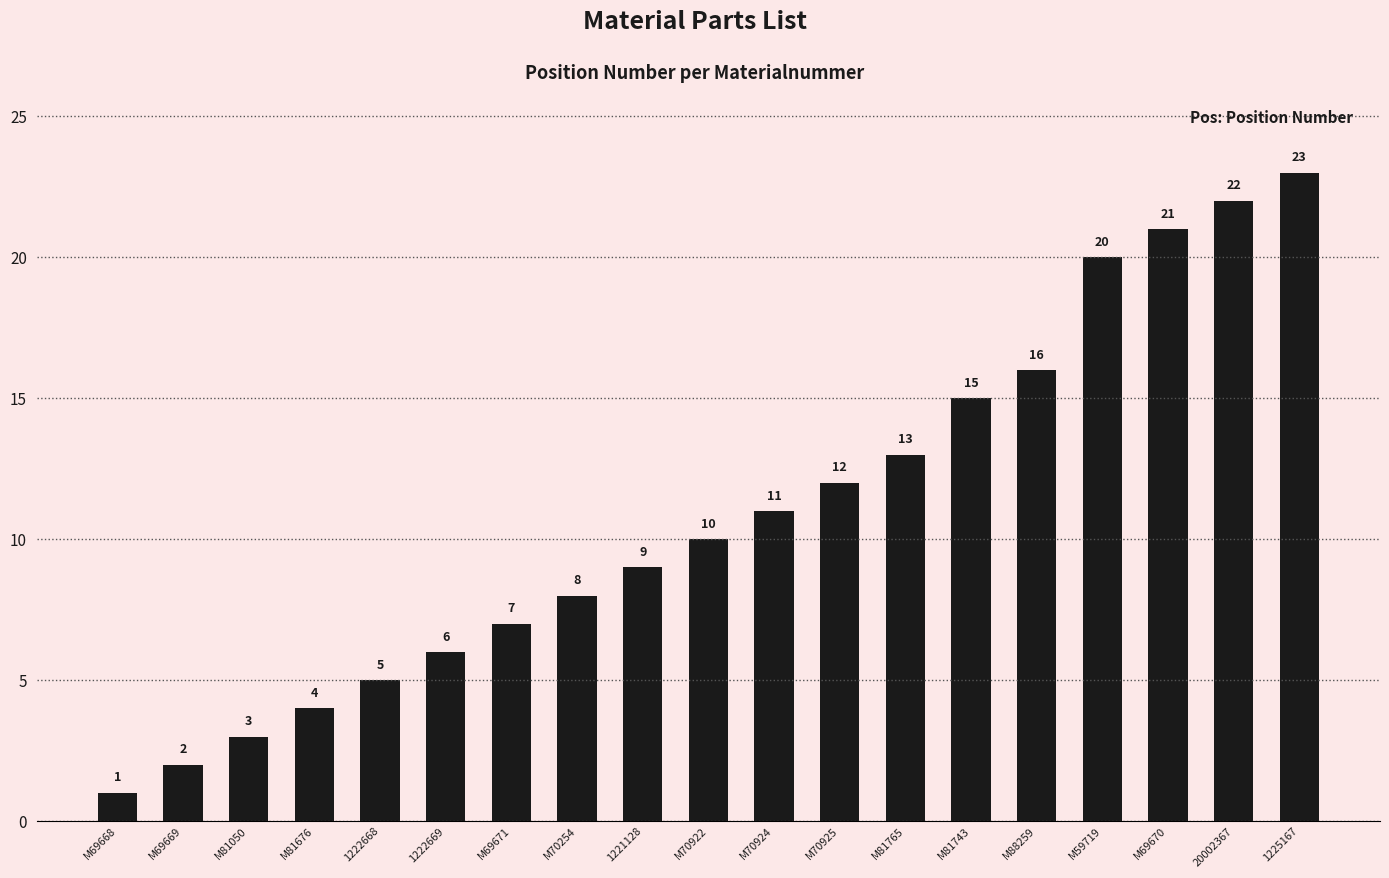

Rank the categories by value from highest to lowest.

1225167, 20002367, M69670, M59719, M88259, M81743, M81765, M70925, M70924, M70922, 1221128, M70254, M69671, 1222669, 1222668, M81676, M81050, M69669, M69668